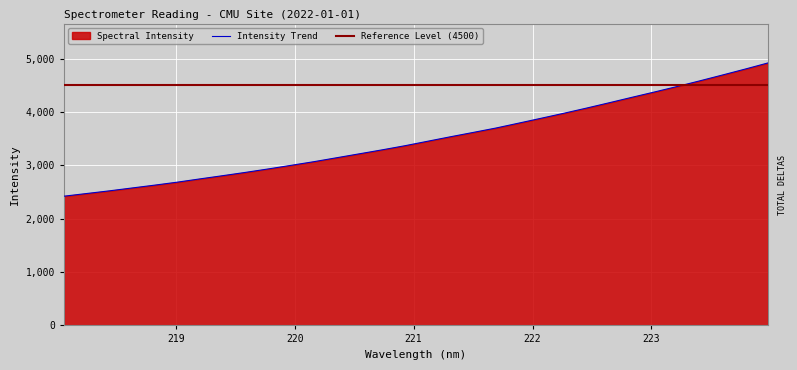

What is the average value?

3501.7